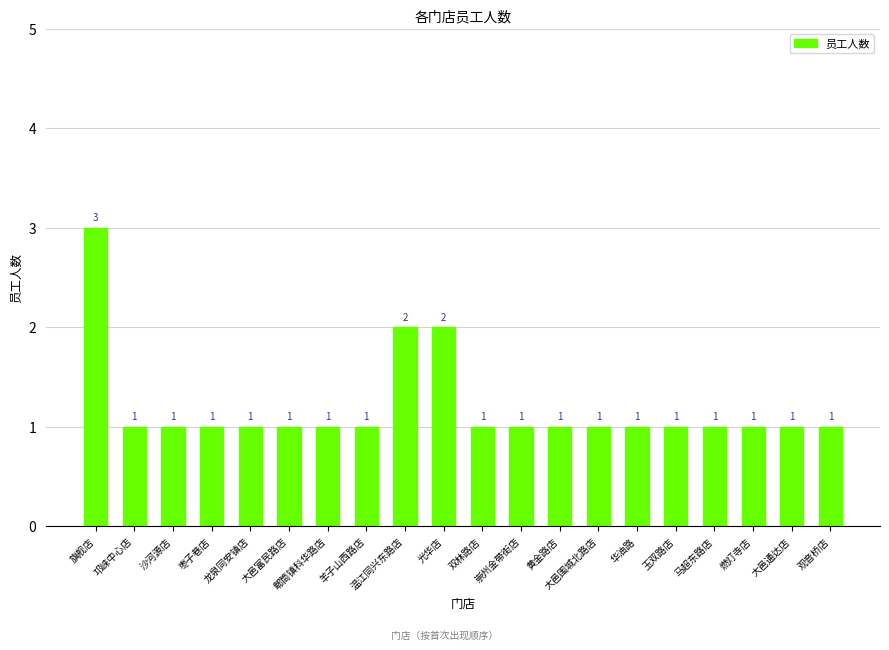

How many values are between 1 and 2?

19